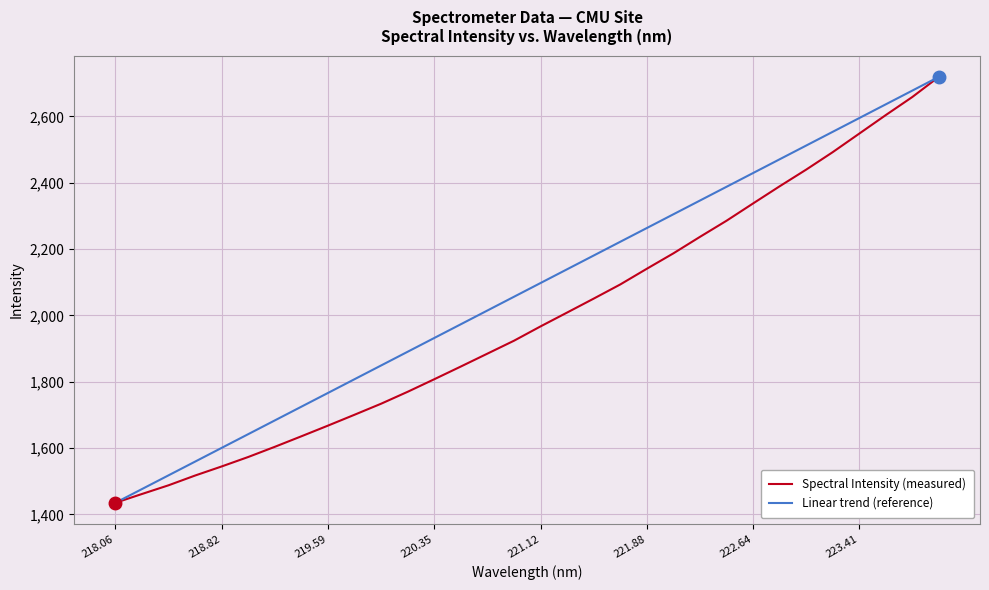

Which series has the largest total across all categories?

Linear trend (reference)